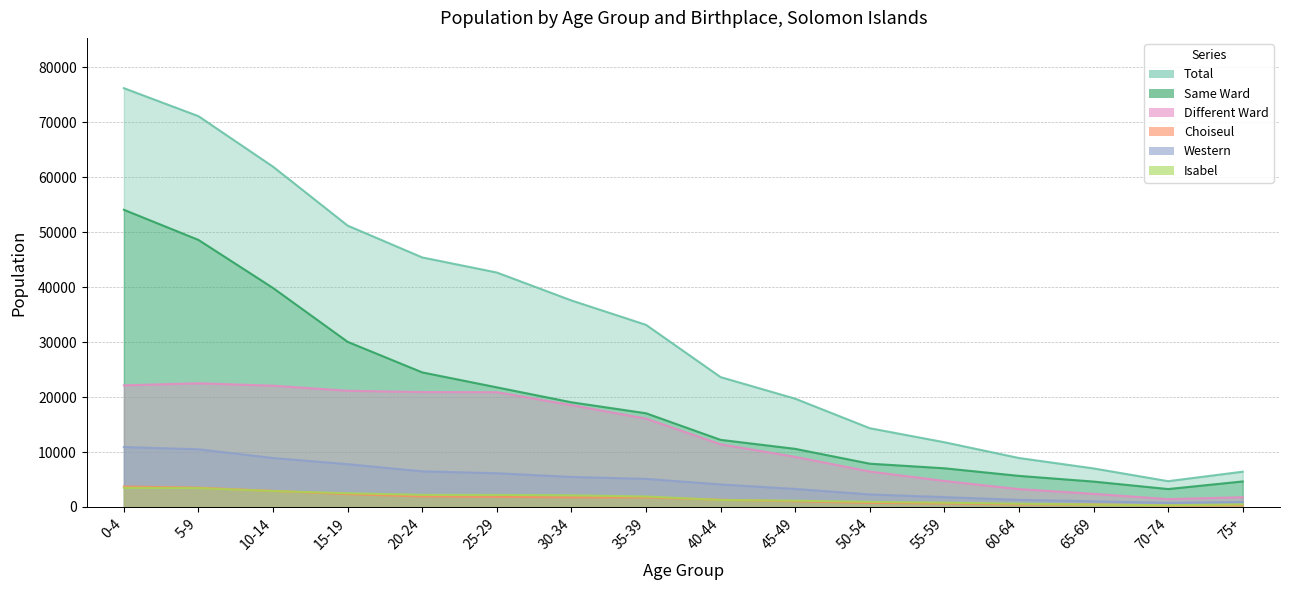

What is the label of the 6th point from the right?

50-54